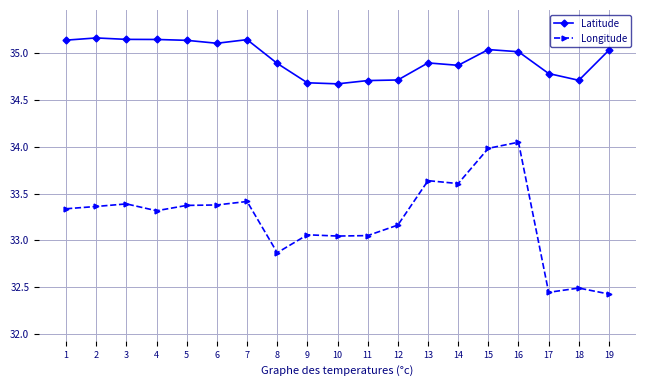

True or false: Latitude and Longitude cross at least once.

False